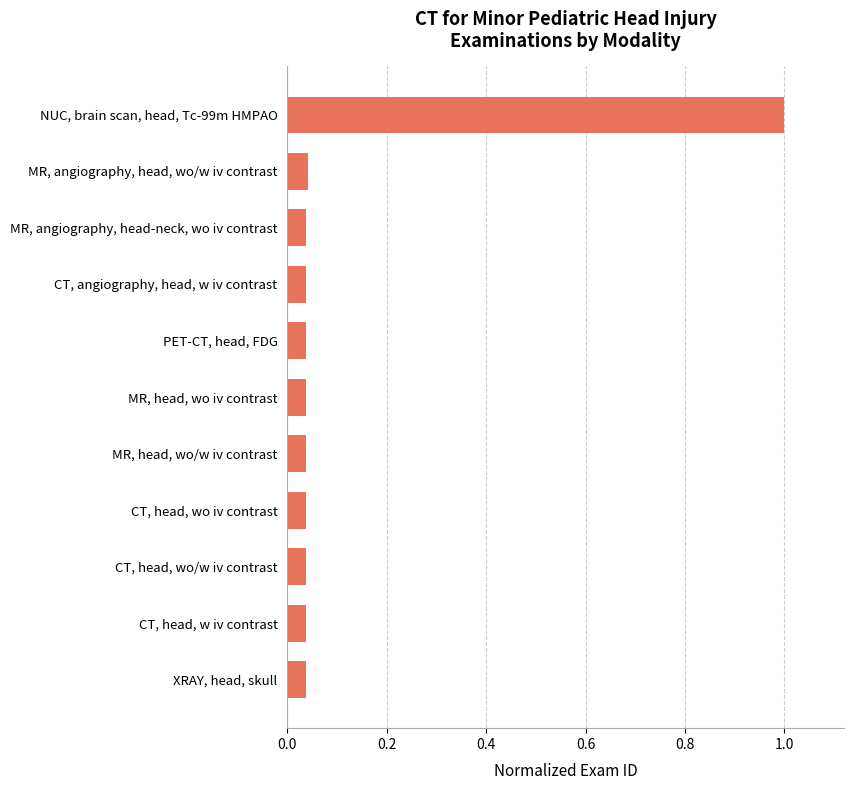

The value at MR, angiography, head-neck, wo iv contrast is 0.1. True or false?

False